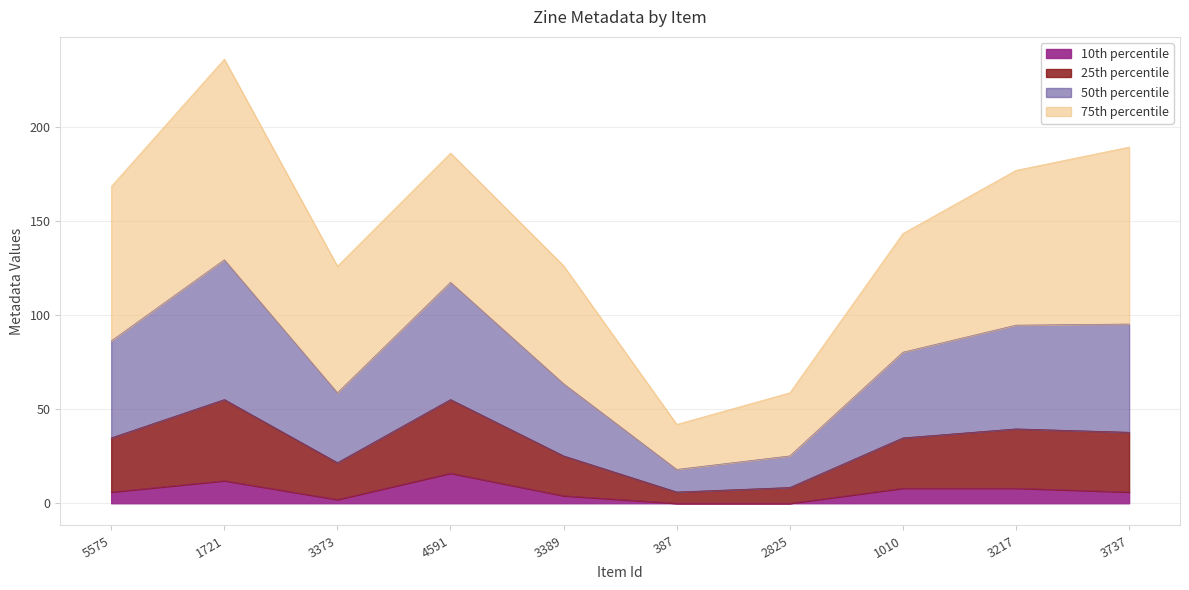

What is the sum of the values at 1721 and 5575?

18